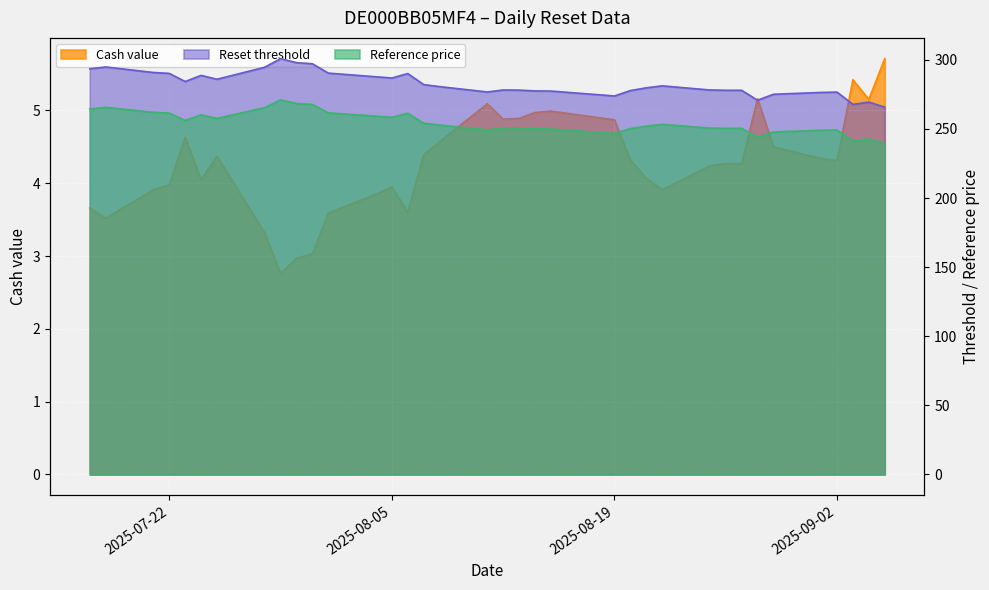

Is the value of Cash value at 2025-09-04 greater than the value of Reset threshold at 2025-07-18?

No